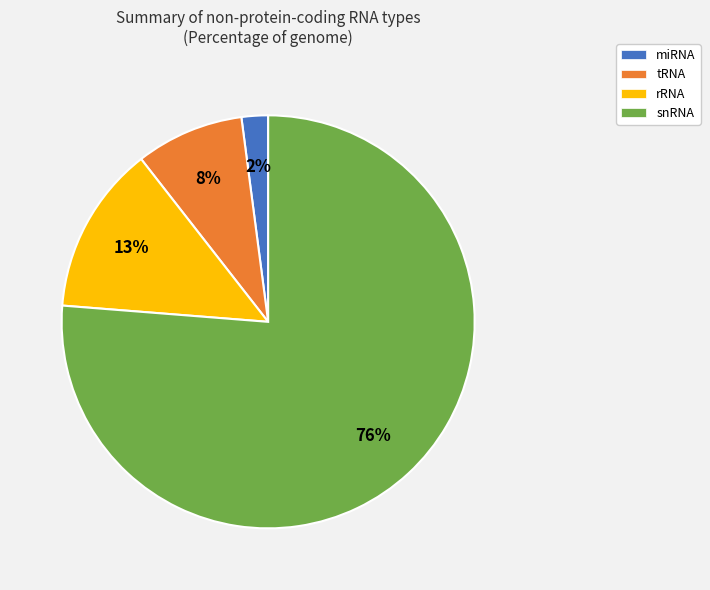

Combined, do miRNA and tRNA account for over 50%?

No